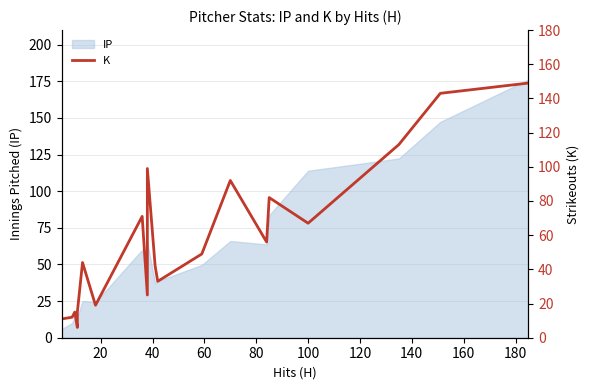

What is the value of the 1st point from the left?

11